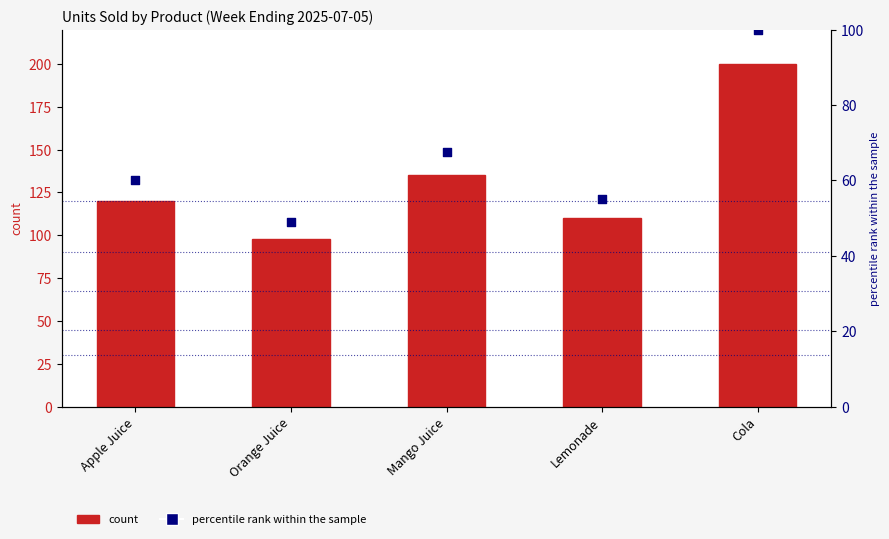

Which series contains the lowest Y value?

percentile rank within the sample